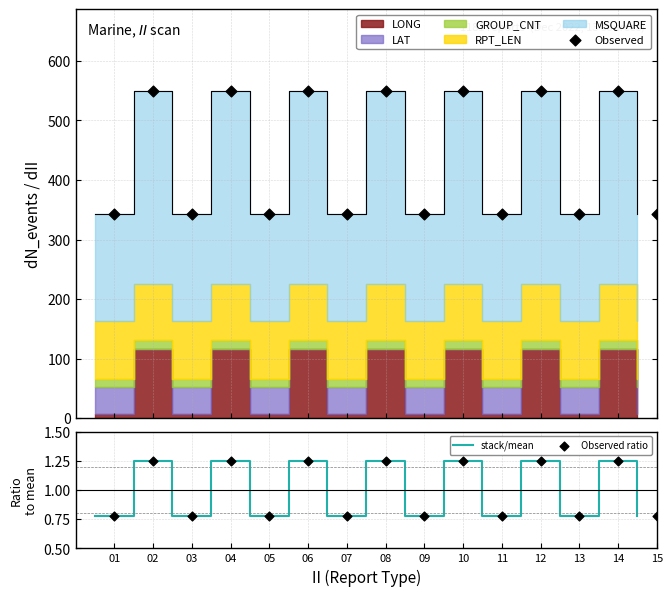

Which series reaches the minimum Y coordinate?

stack/mean